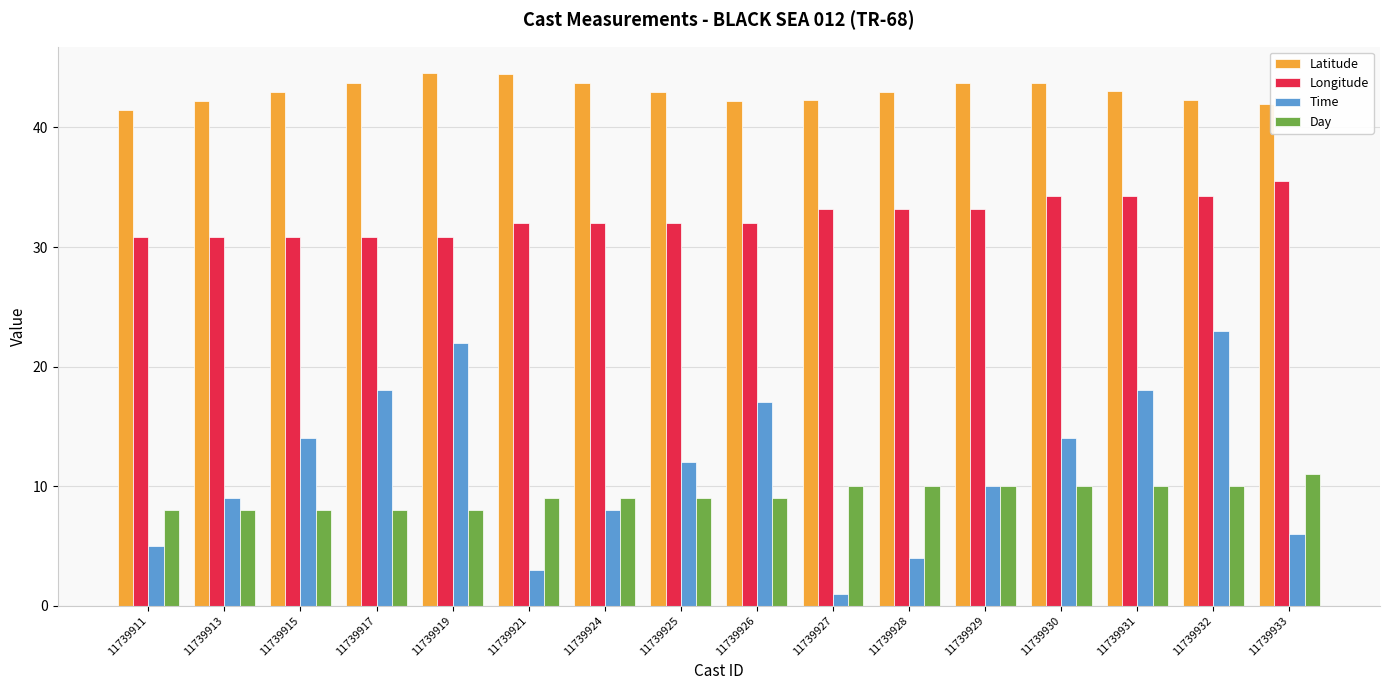

How many values in the Time series are below 12?

8